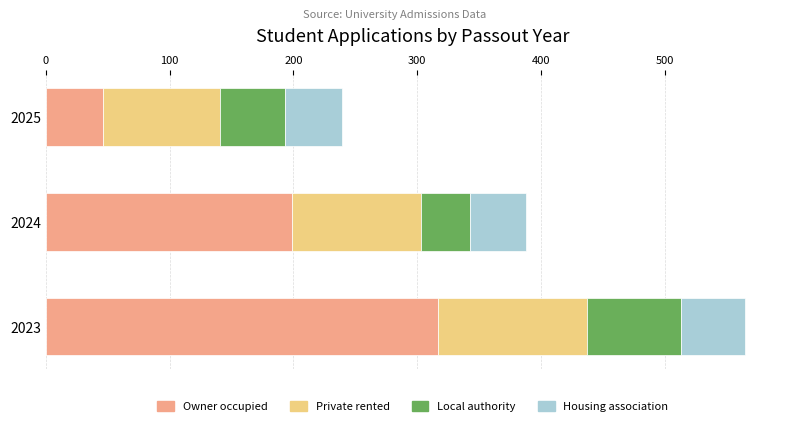

What is the minimum value for Owner occupied?

46